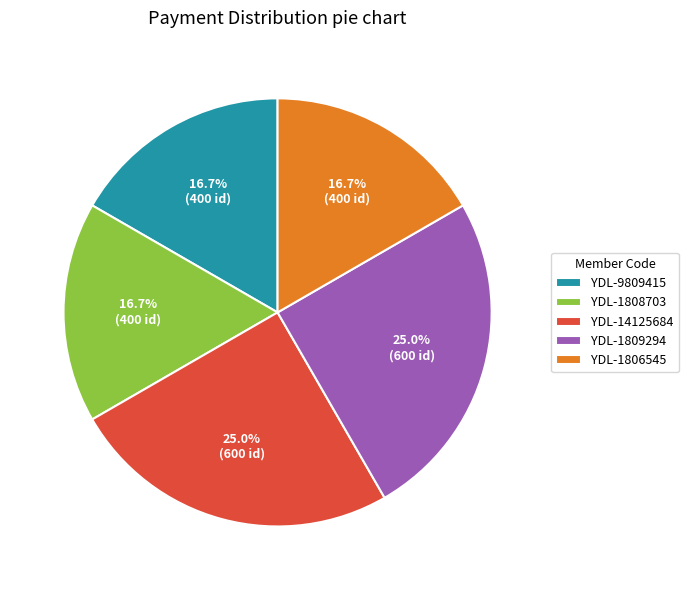

Count the number of slices in the pie.

5